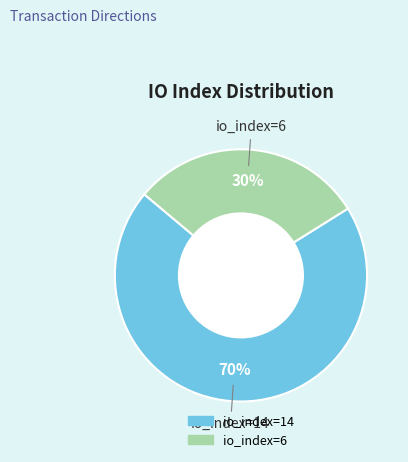

Is it true that io_index=14 is 70% of the pie?

True